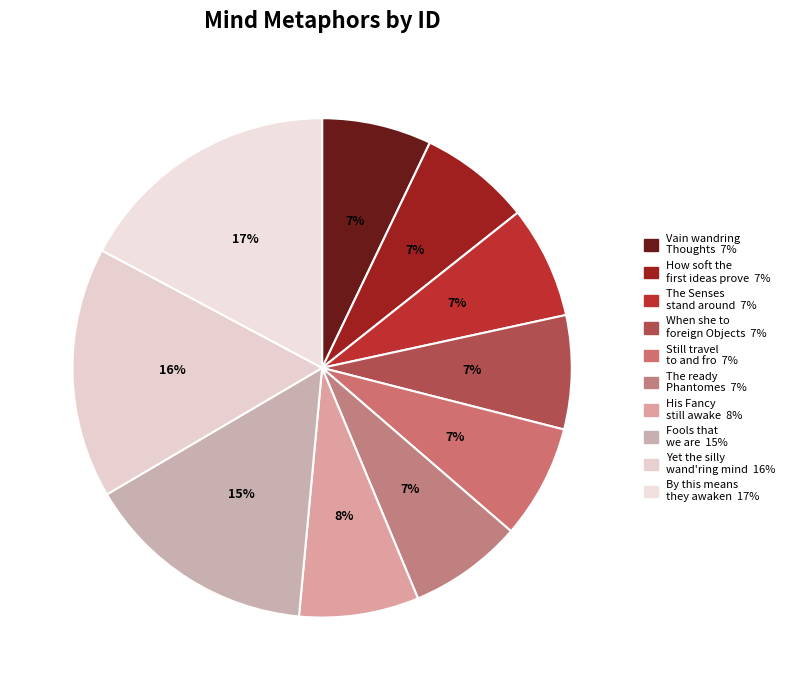

Count the number of slices in the pie.

10